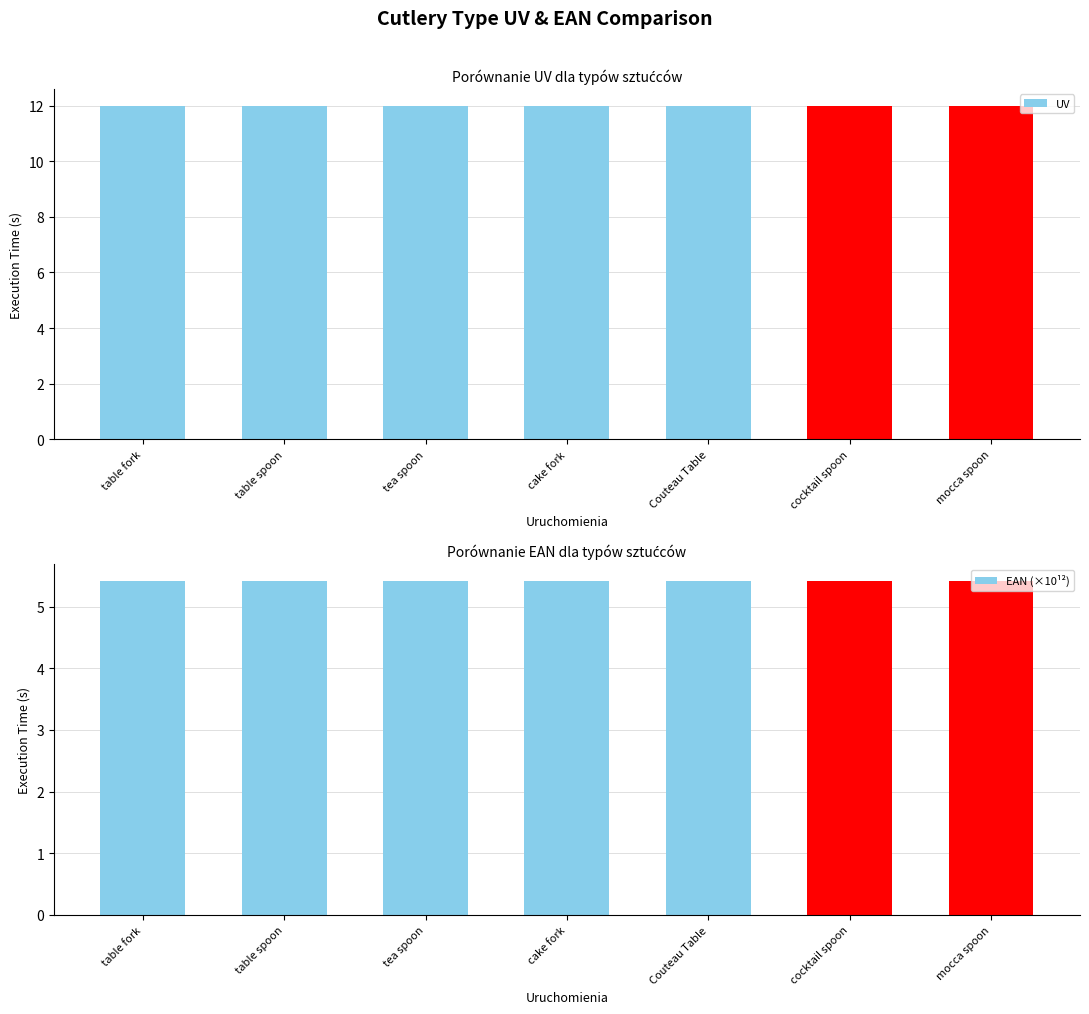

What value does the UV series have at cake fork?

12.0